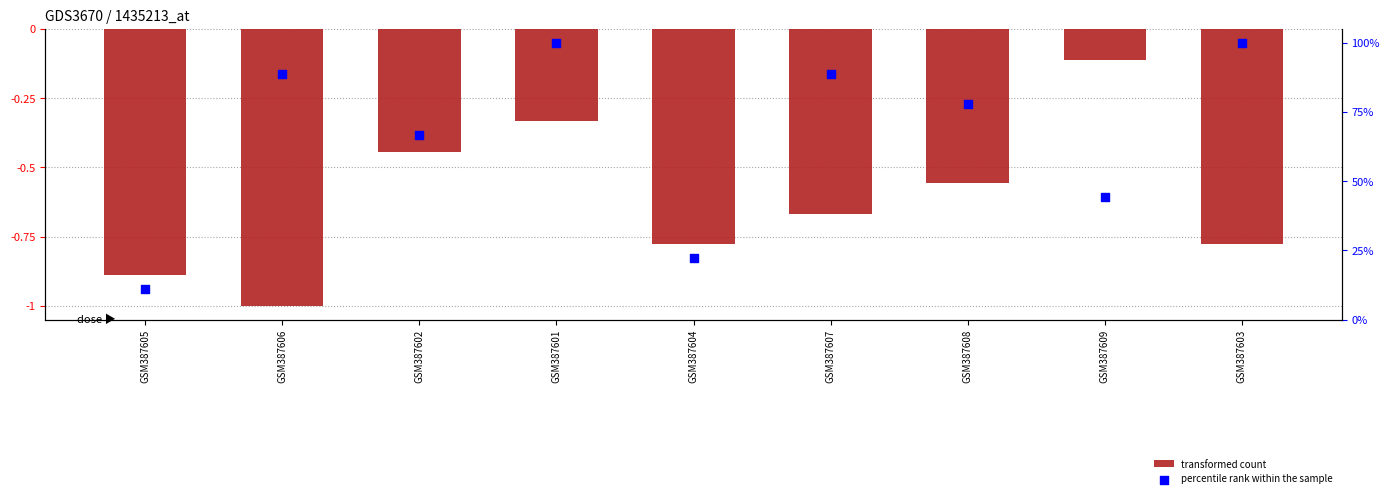

At which category is the sum across all series the highest?

GSM387601